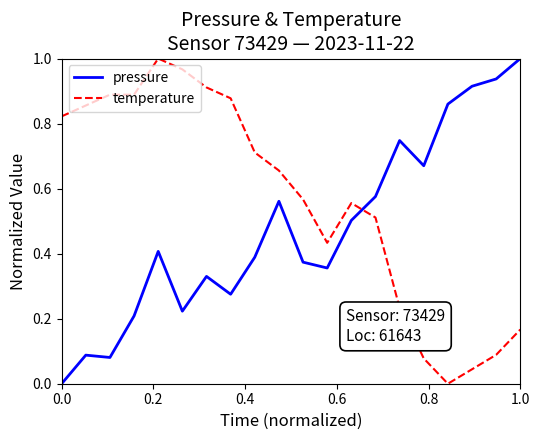

Rank the series by their average value, from highest to lowest.

temperature, pressure